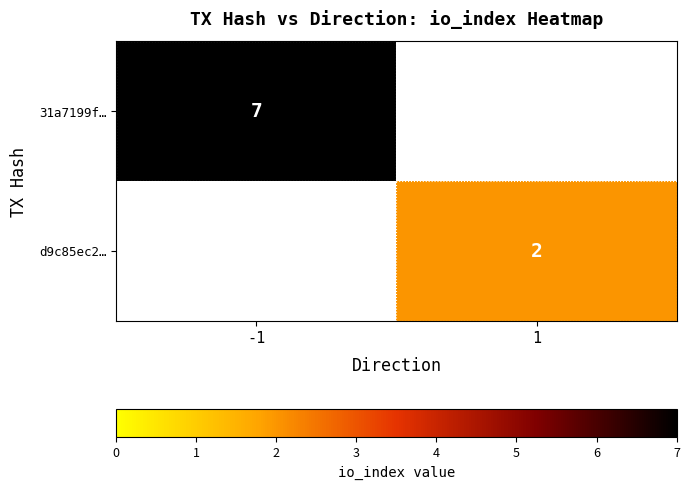

True or false: d9c85ec2… has a value of 2 at 1.

True